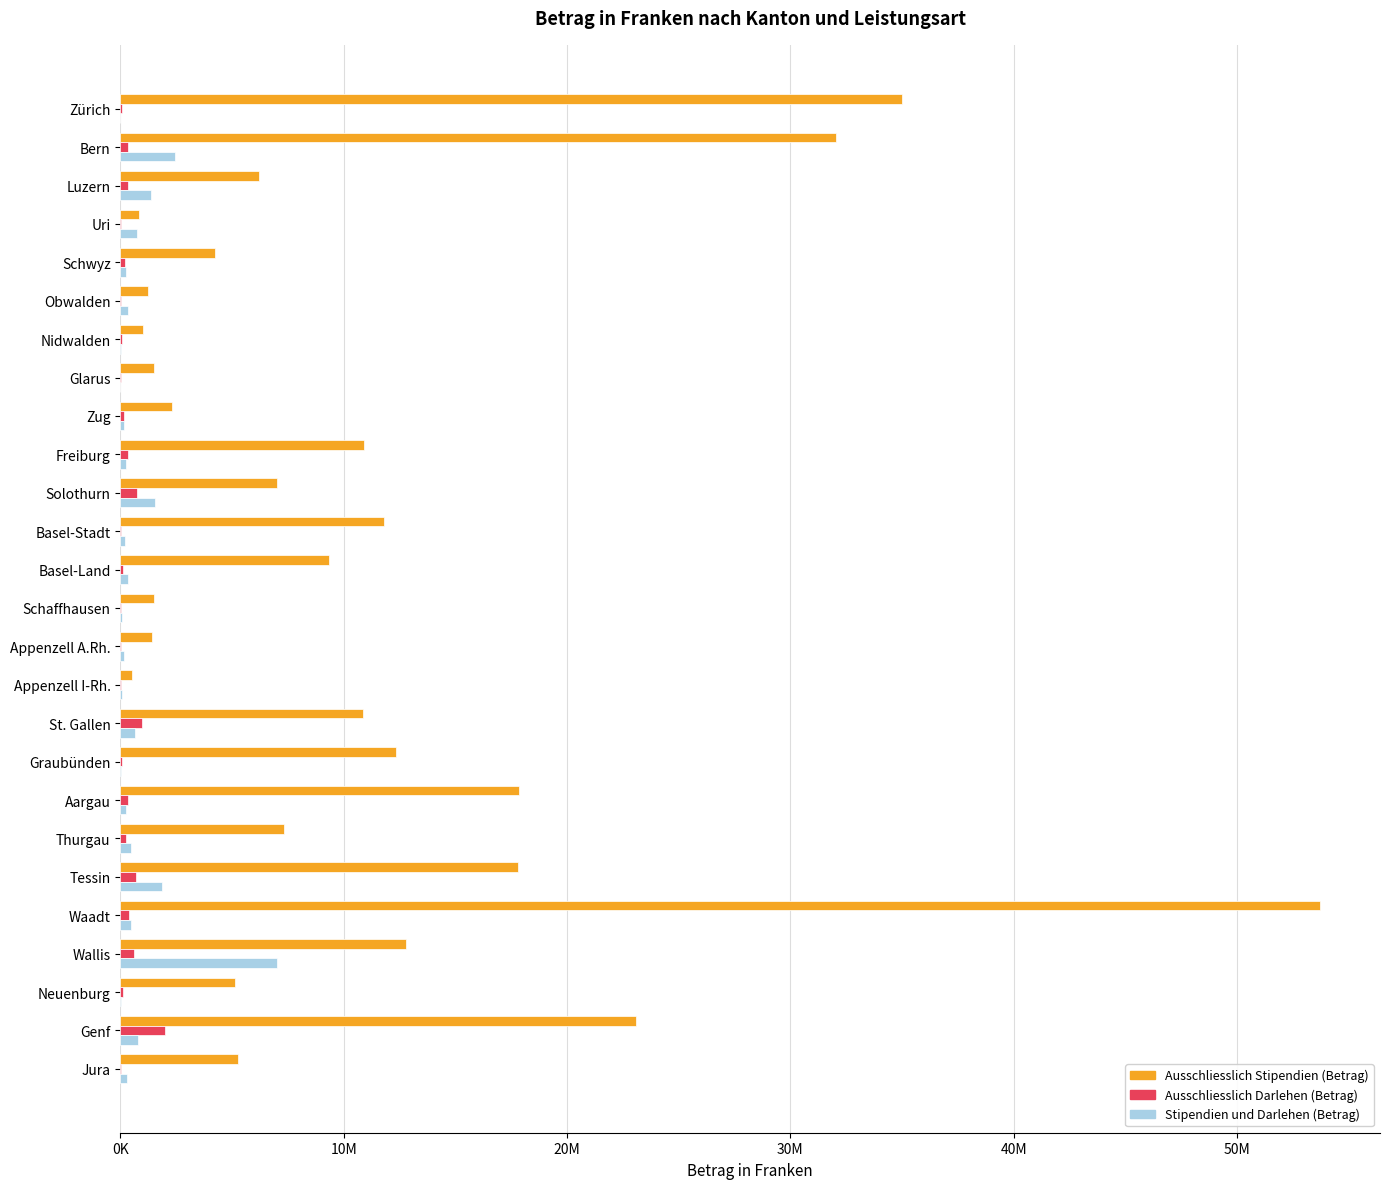

What are all the series names shown in the legend?

Ausschliesslich Stipendien (Betrag), Ausschliesslich Darlehen (Betrag), Stipendien und Darlehen (Betrag)